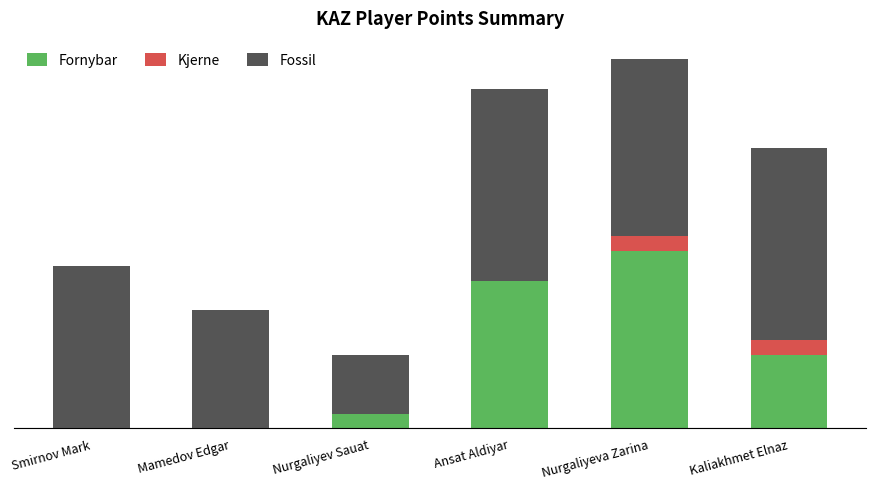

At which label is Fornybar closest to 3?

Kaliakhmet Elnaz